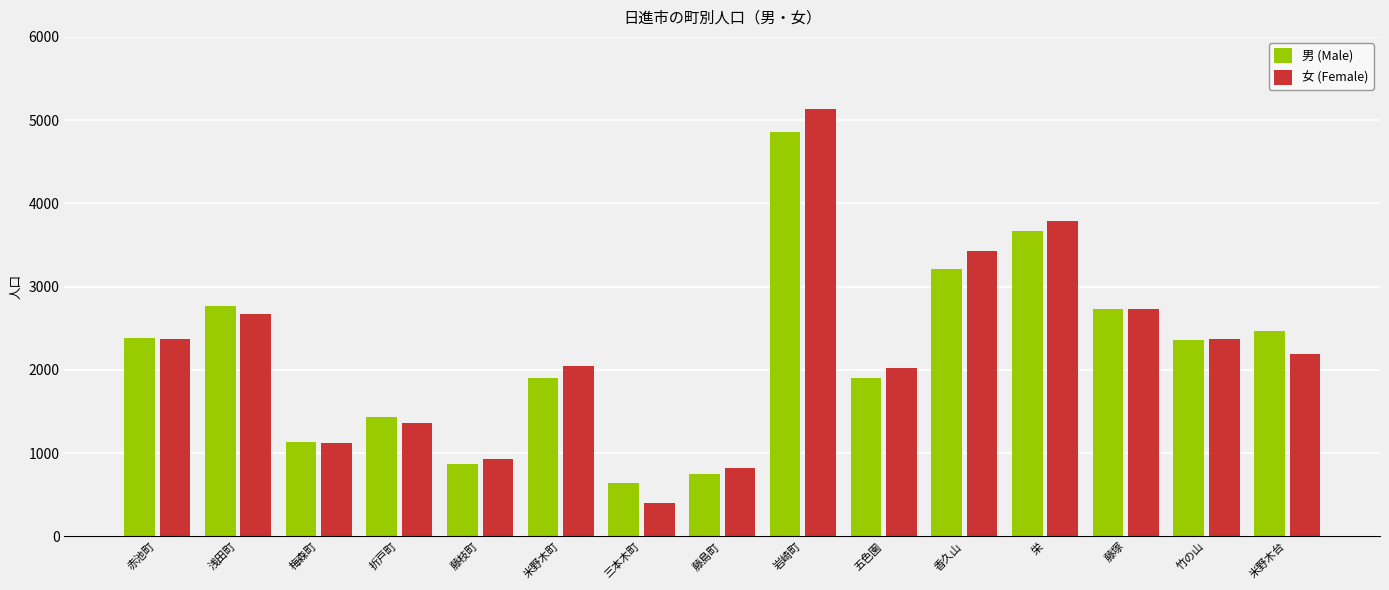

The value of 男 (Male) at 藤枝町 is 872. True or false?

True